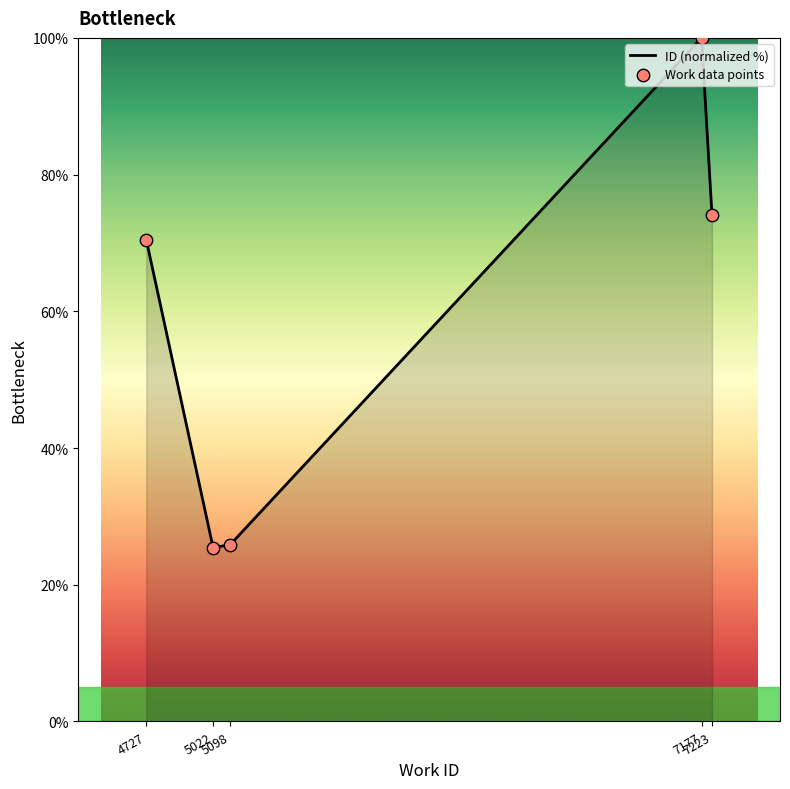

What is the greatest value displayed?

100.0